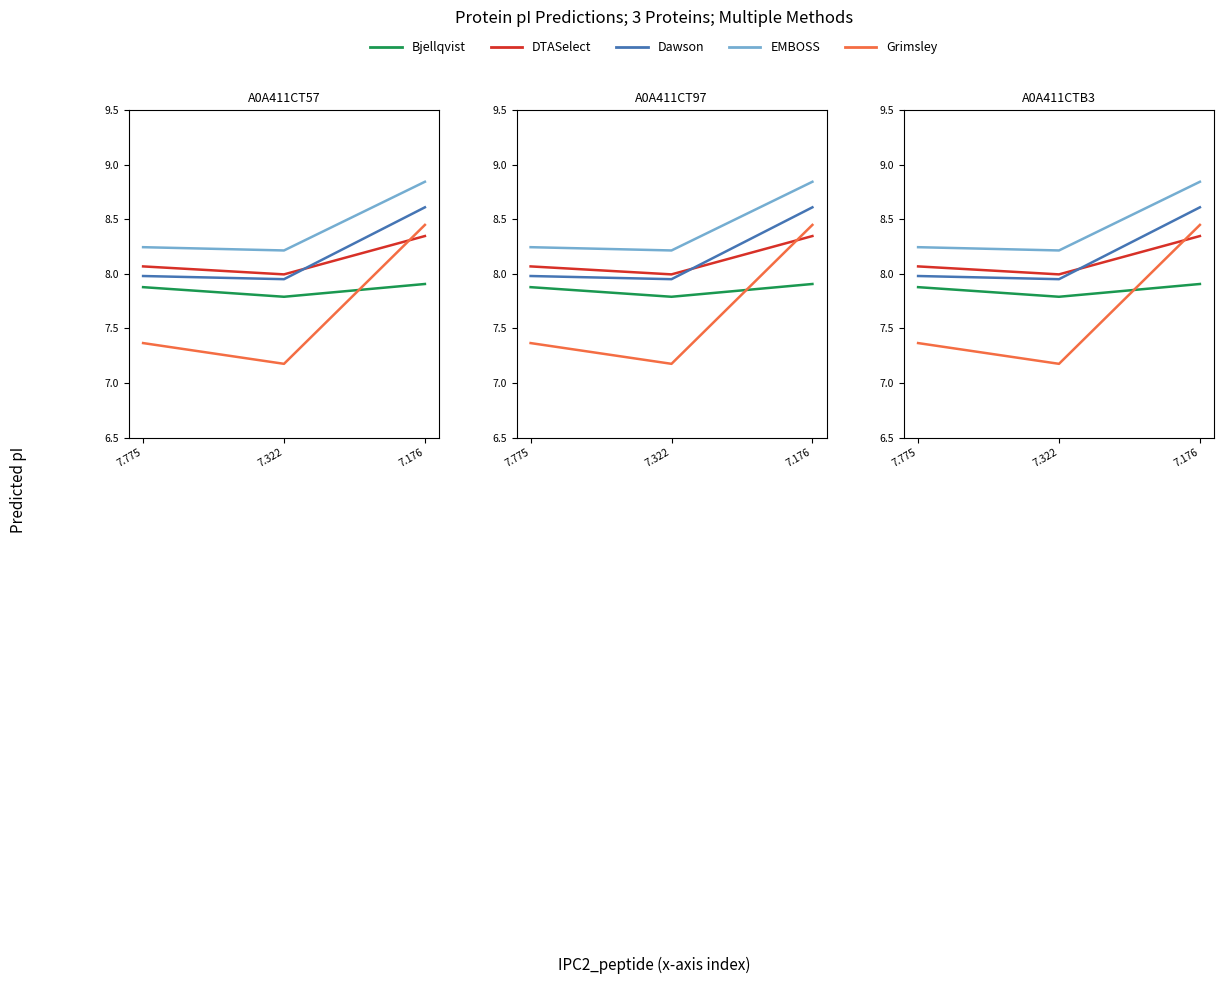

What are all the series names shown in the legend?

Bjellqvist, DTASelect, Dawson, EMBOSS, Grimsley